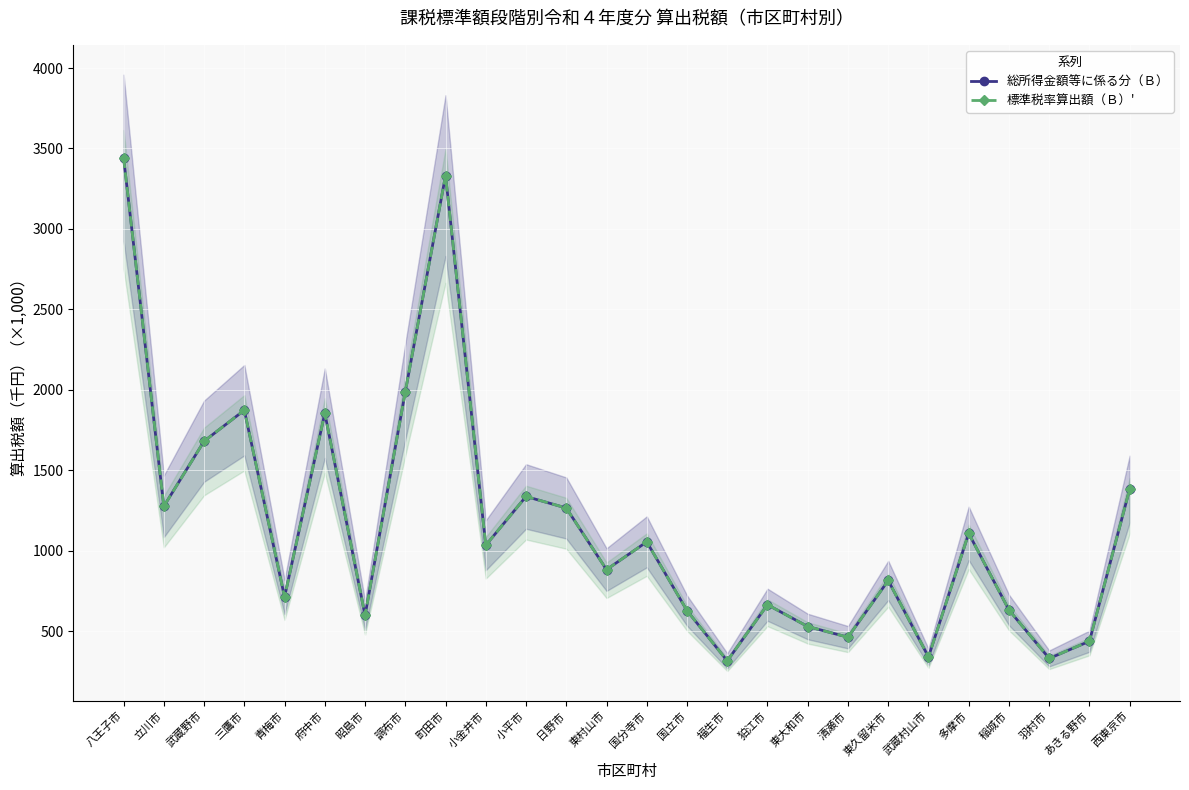

Reading right to left, what are all the values shown in this chart?

総所得金額等に係る分（Ｂ）: 1383.8	438.0	331.1	632.3	1108.1	340.4	815.5	462.9	529.3	664.7	315.9	628.4	1055.5	883.0	1265.9	1337.5	1034.2	3331.3	1988.5	598.5	1855.2	713.1	1873.7	1680.9	1276.5	3442.5
標準税率算出額（Ｂ）': 1383.8	438.0	331.1	632.3	1108.1	340.4	815.5	462.9	529.3	664.7	315.9	628.4	1055.5	883.0	1265.9	1337.5	1034.2	3331.3	1988.5	598.5	1855.2	713.1	1873.7	1680.9	1276.5	3442.5